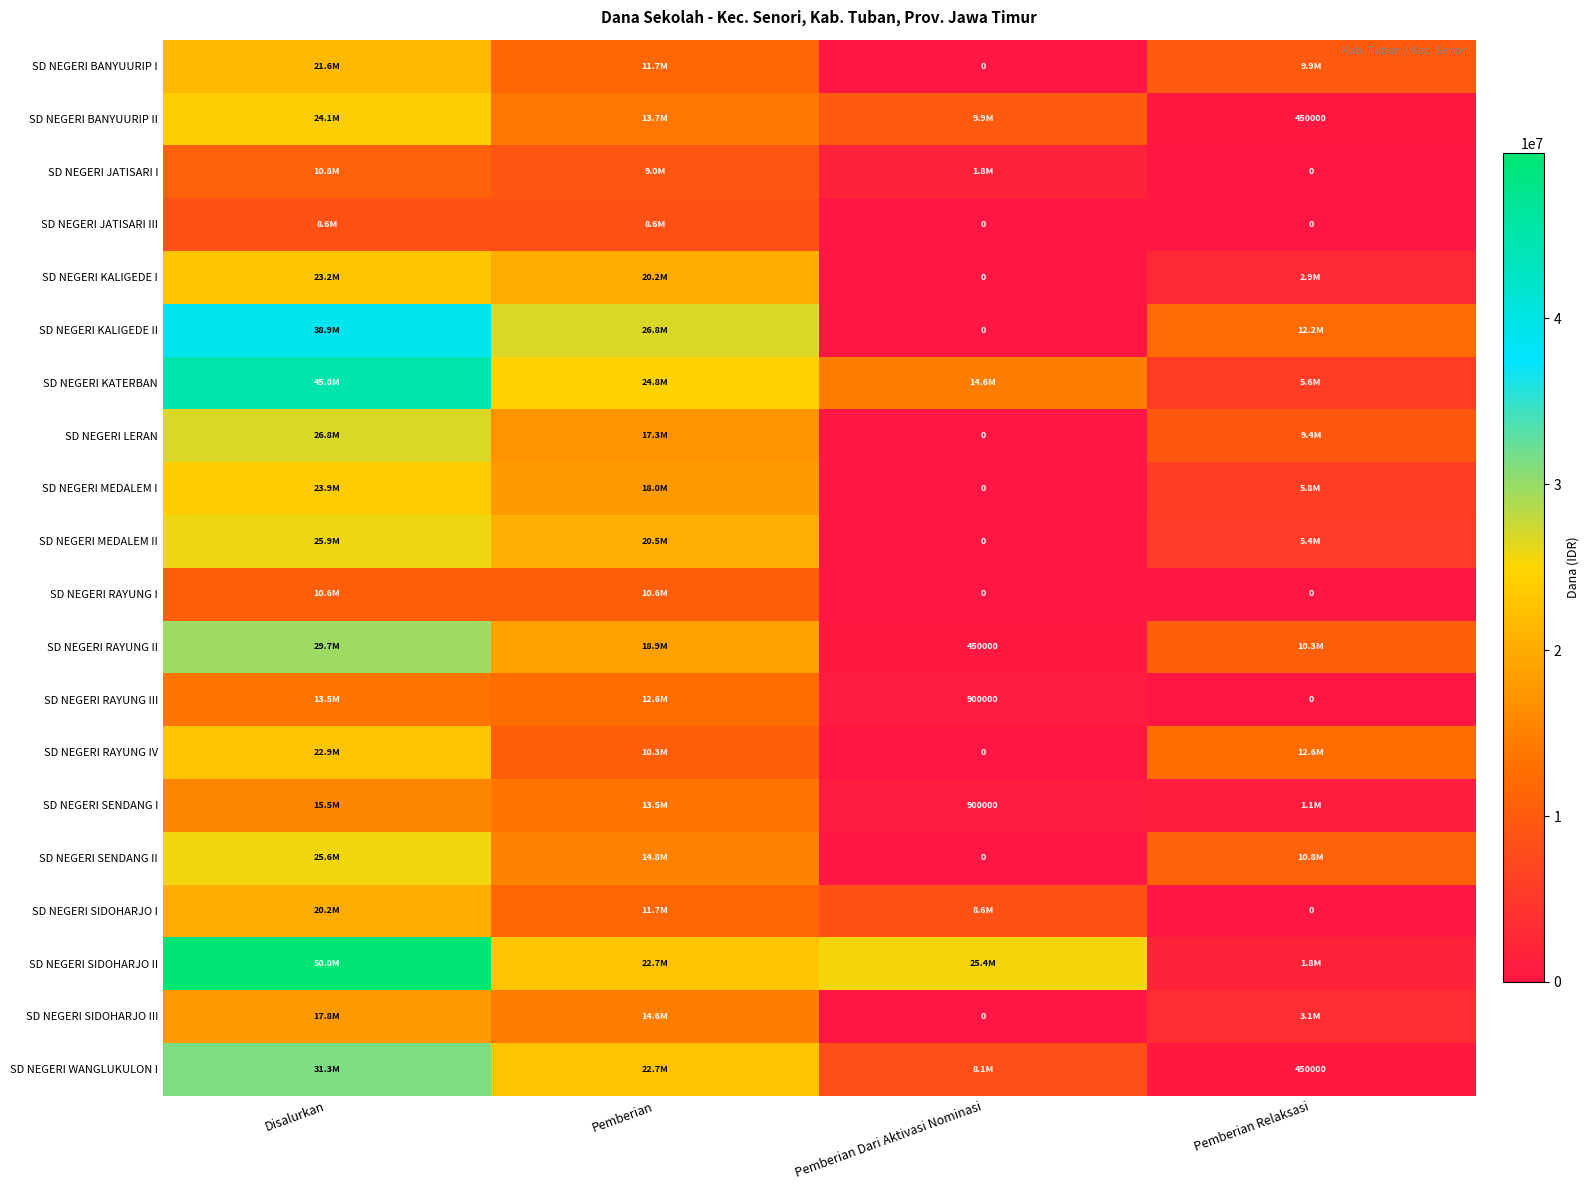

The value of SD NEGERI SENDANG I at Pemberian Dari Aktivasi Nominasi is 900000. True or false?

True